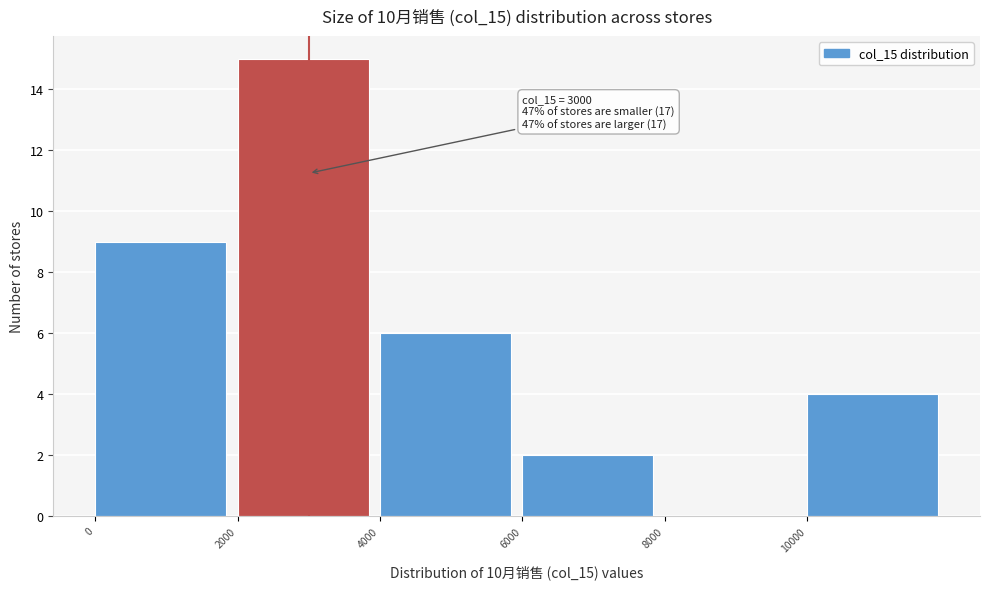

Over which range of the x-axis is the bar tallest?

2000 to 4000